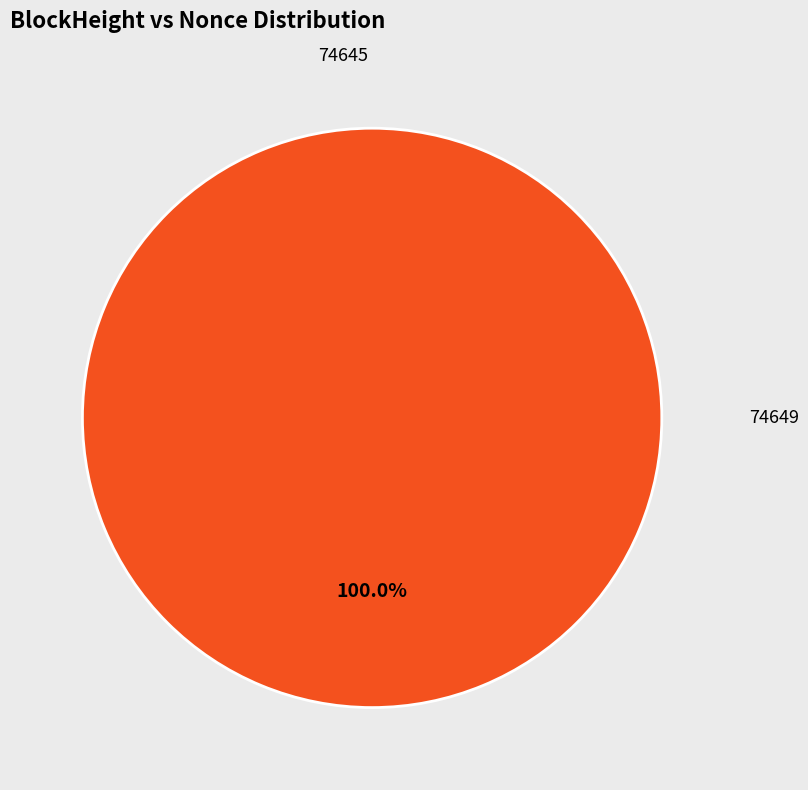

Between 74645 and 74649, which is larger?

74645